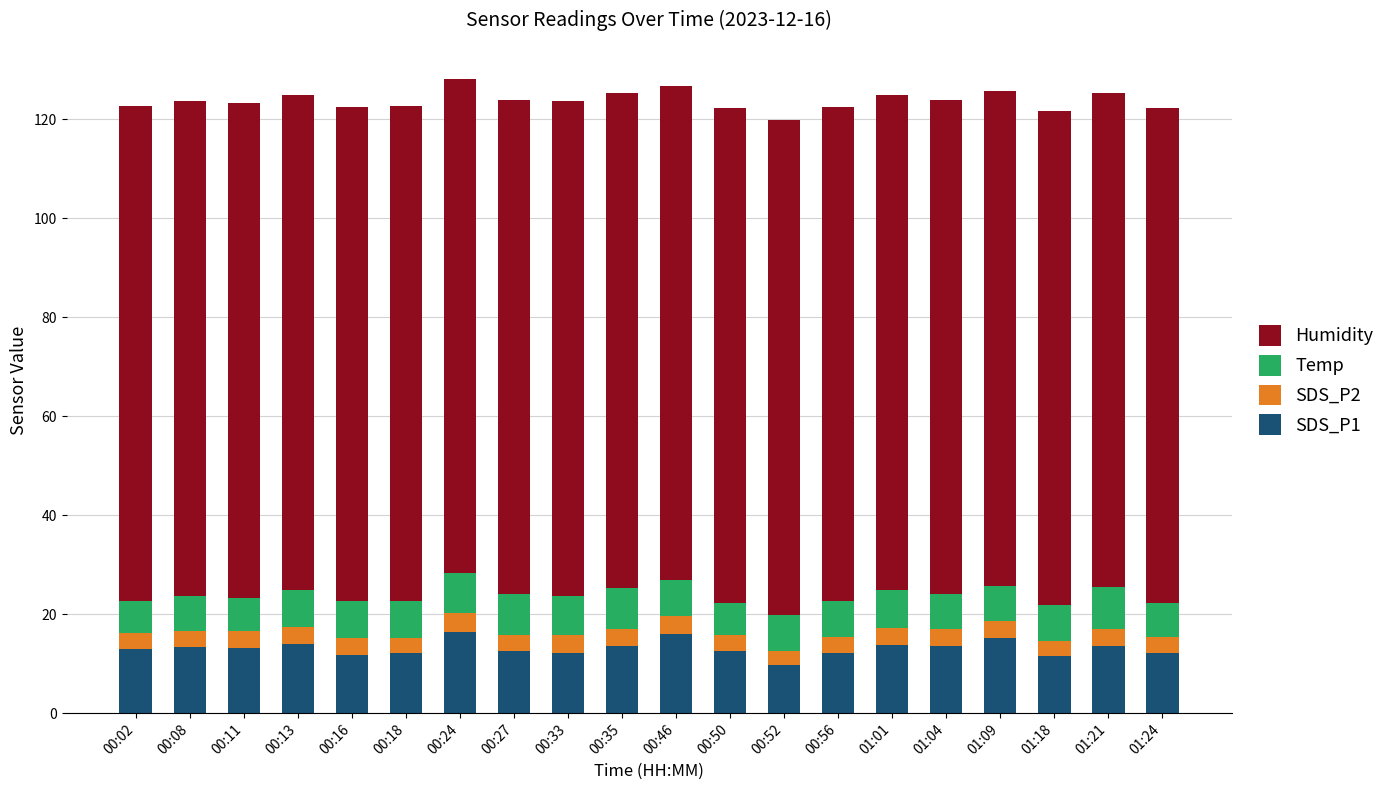

What is the total value across all series at 00:50?

122.3